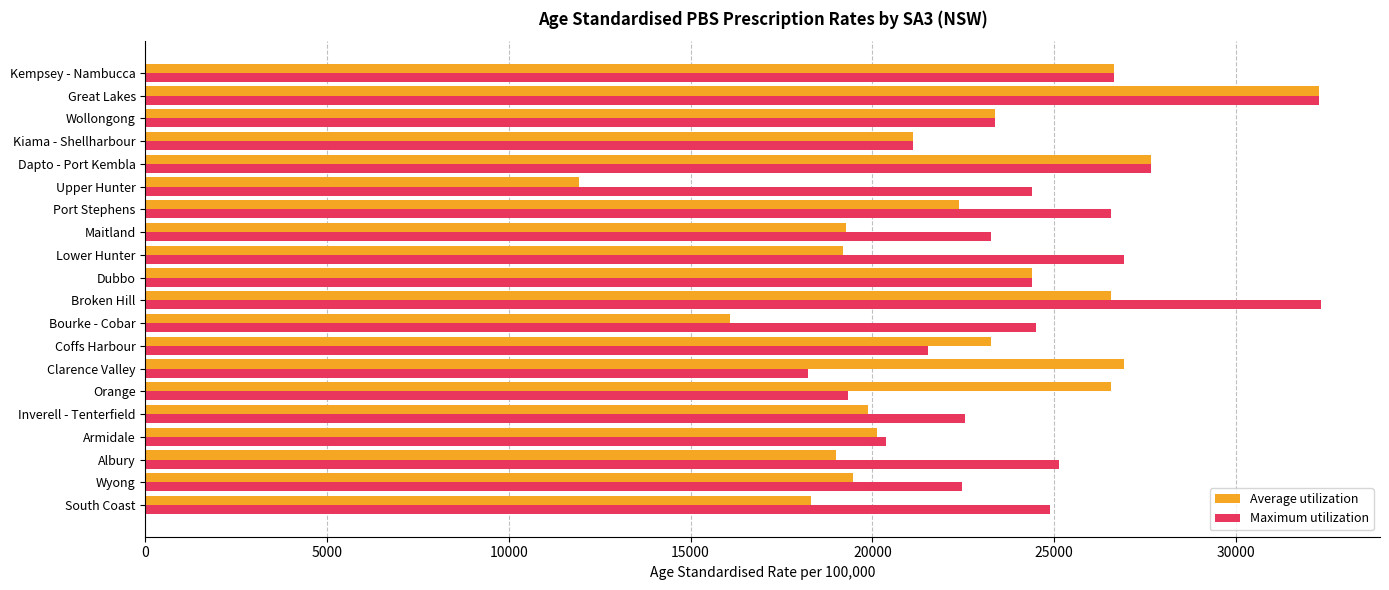

What are all the series names shown in the legend?

Average utilization, Maximum utilization